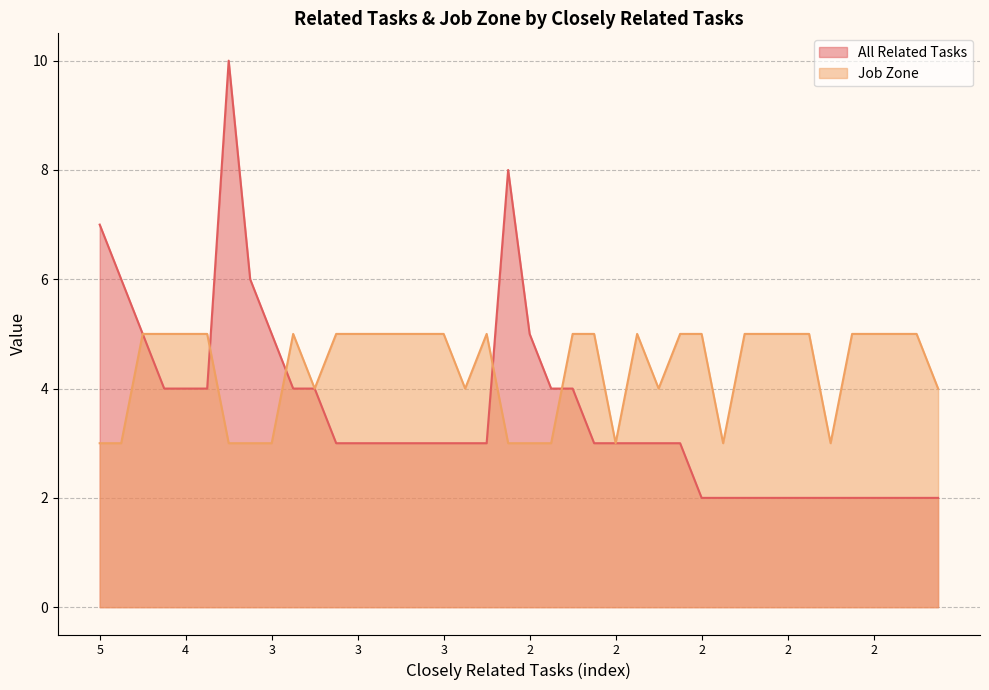

What is the difference between the maximum and minimum values in the Job Zone series?

2